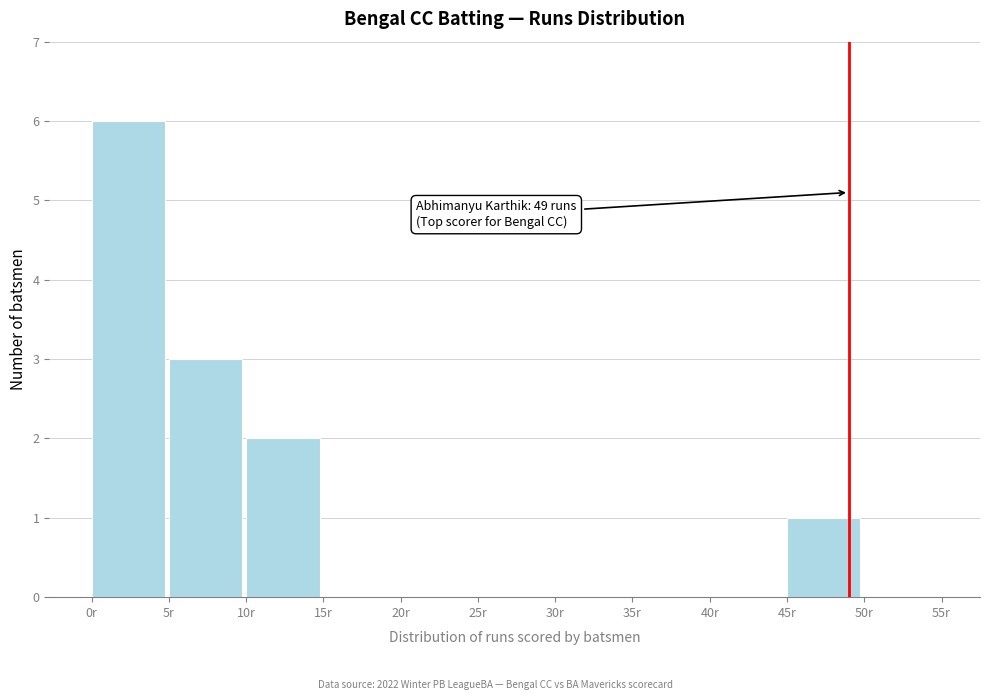

Over which range of the x-axis is the bar tallest?

0 to 5